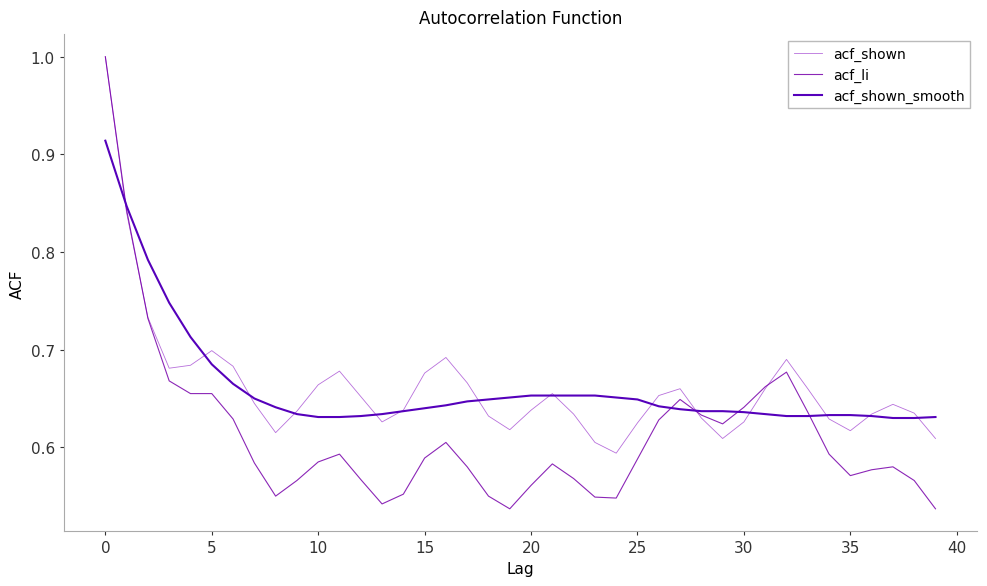

Does the chart have visible grid lines?

No